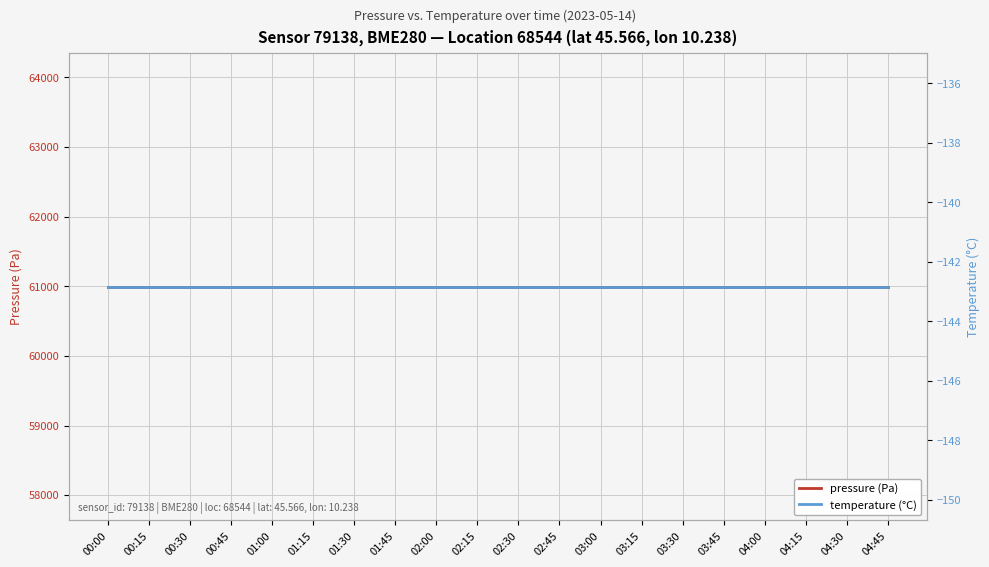

True or false: pressure has a value of 104322.8 at 00:15.

False